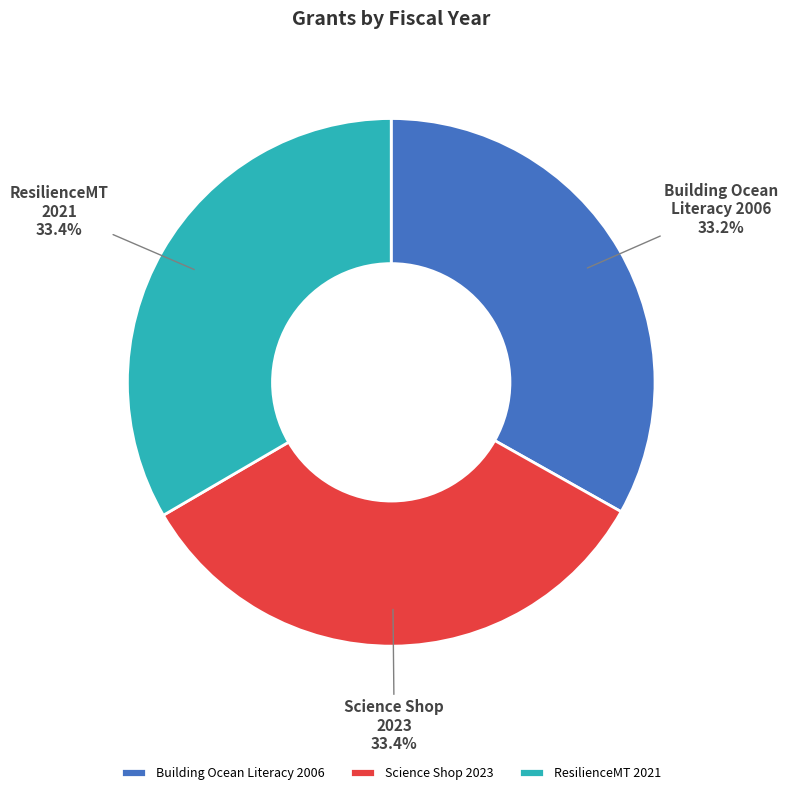

Is there any slice that represents more than half of the pie?

No